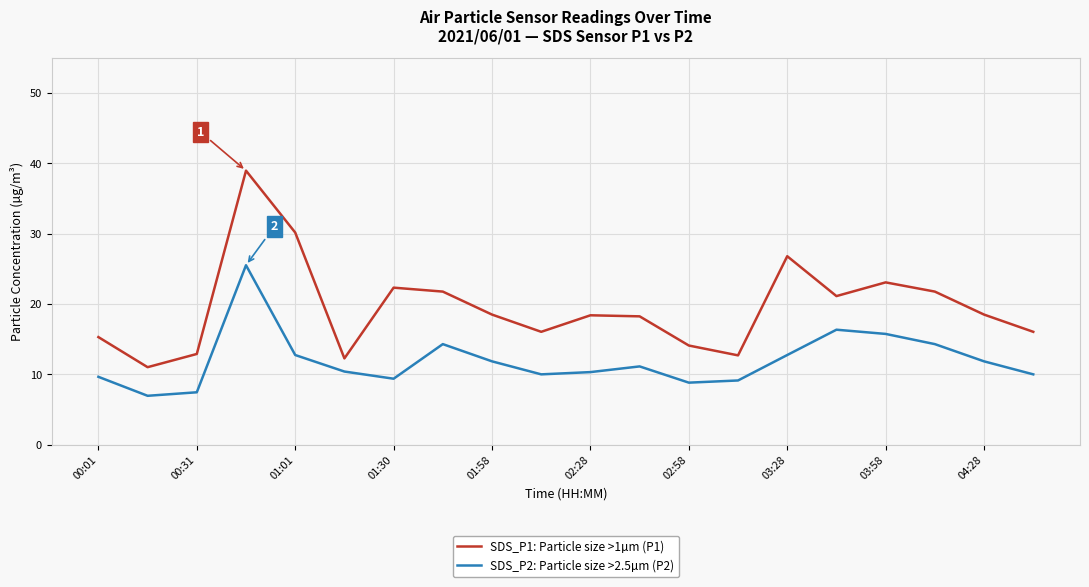

What is the lowest value of the SDS_P2: Particle size >2.5µm (P2) series?

7.0